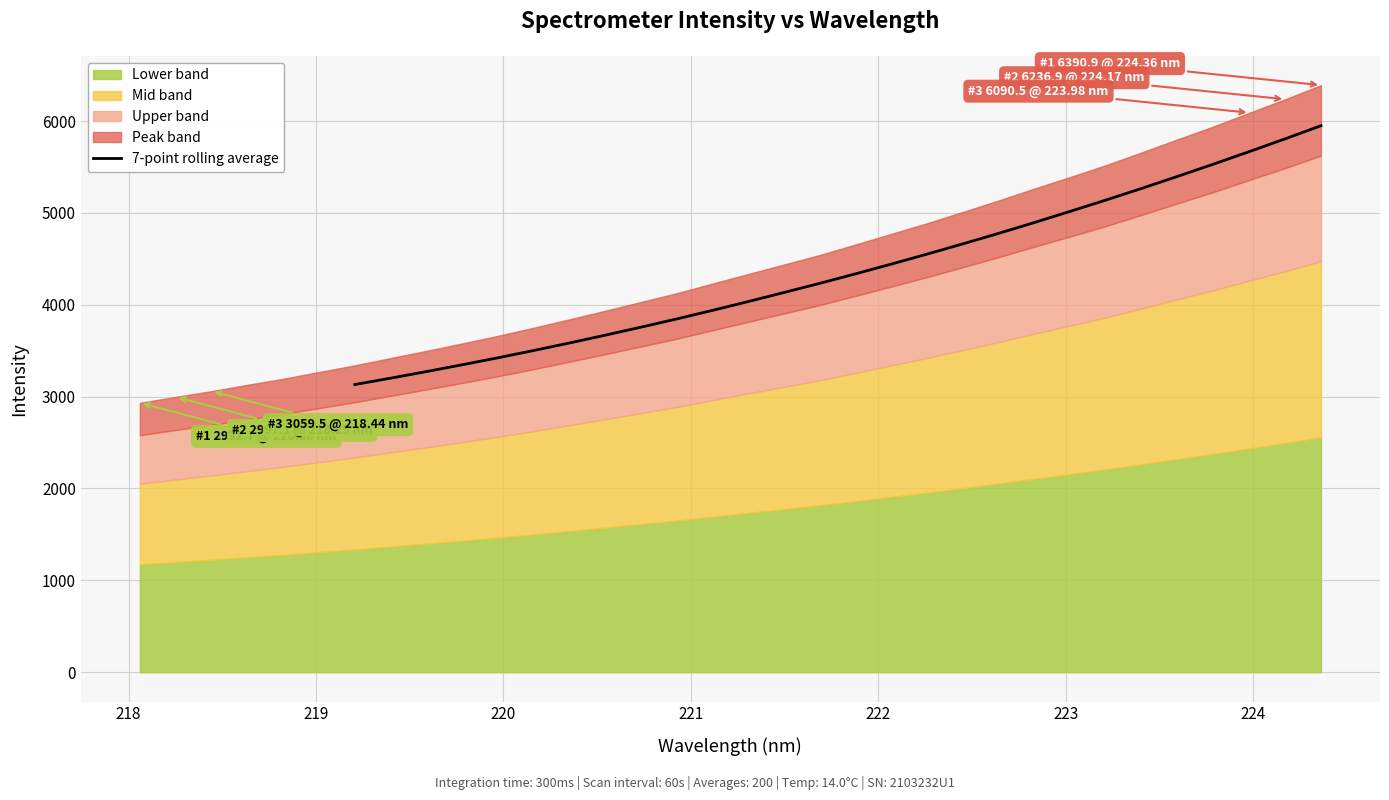

What is the maximum value for 7-point rolling average?

5949.2